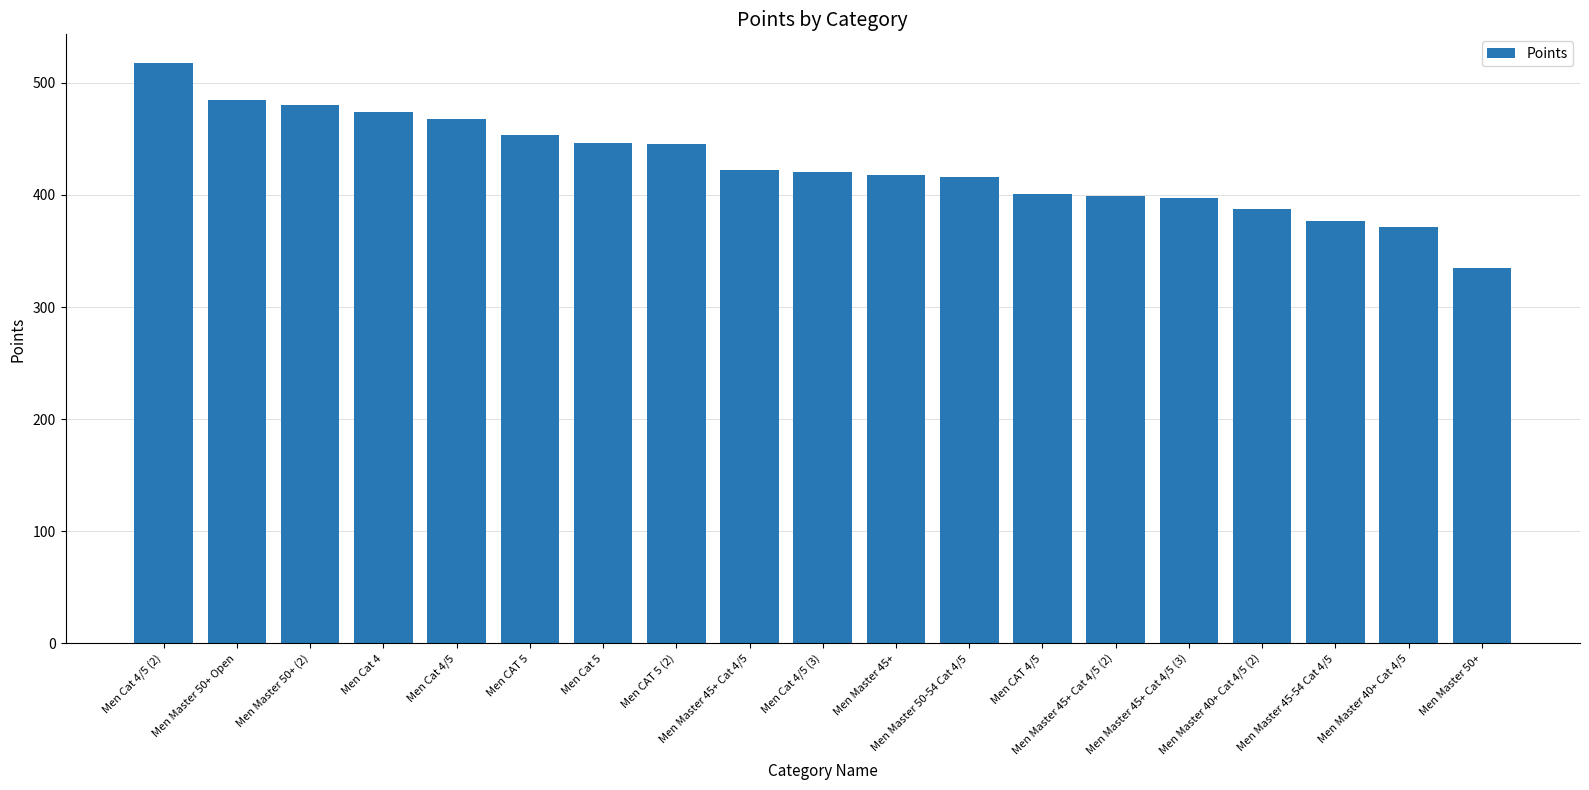

Is it true that the value at Men Cat 5 is 446.7?

True